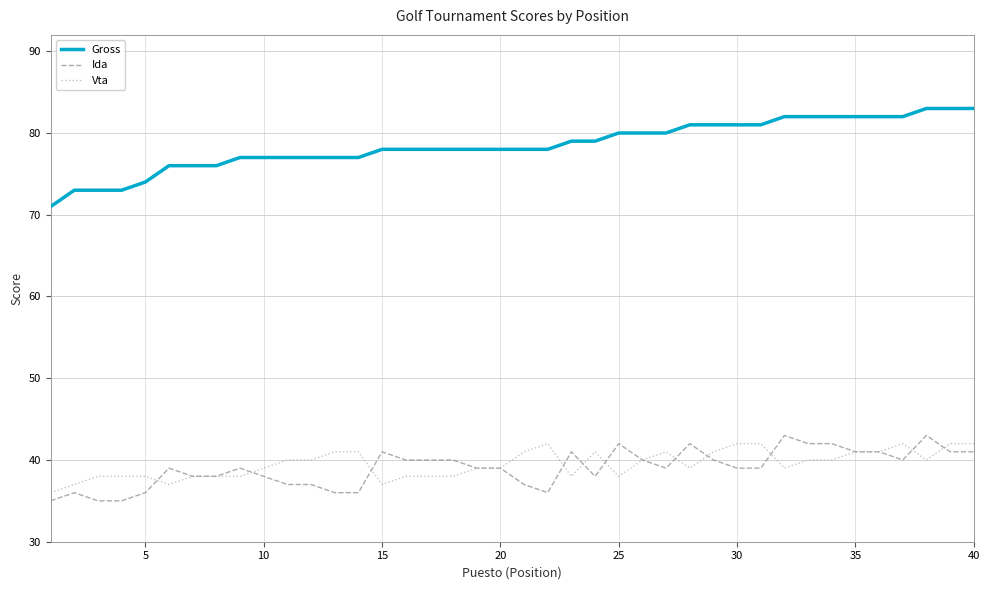

Which series has the largest total across all categories?

Gross